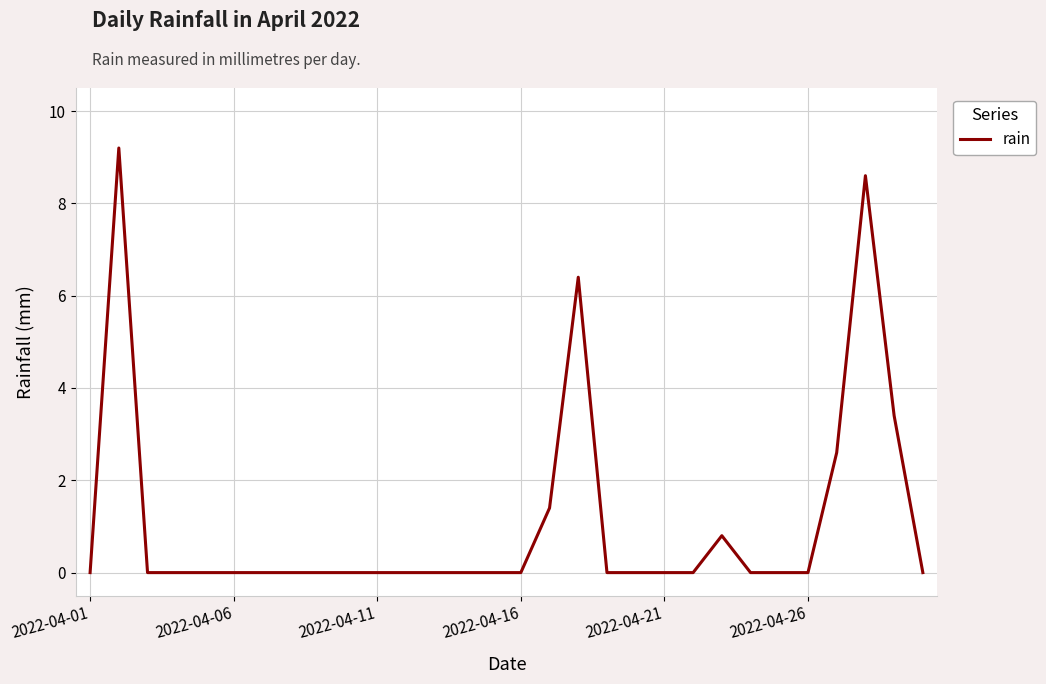

What is the greatest value displayed?

9.2